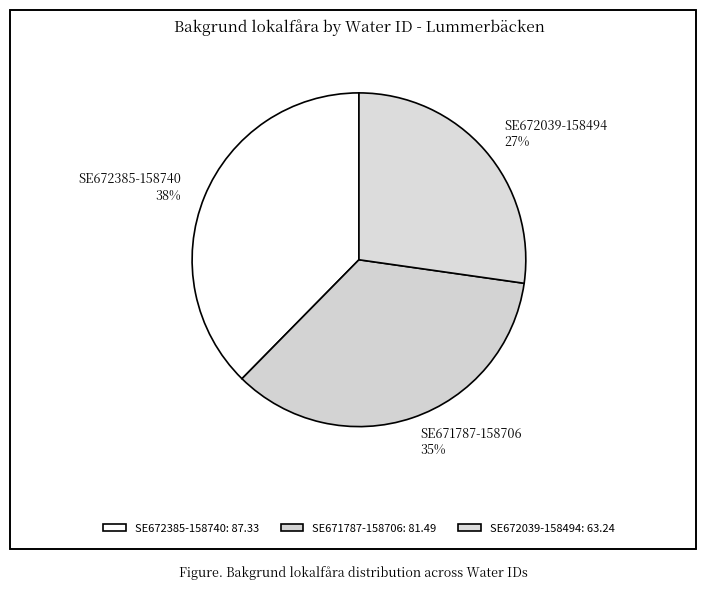

Does any single category account for the majority?

No